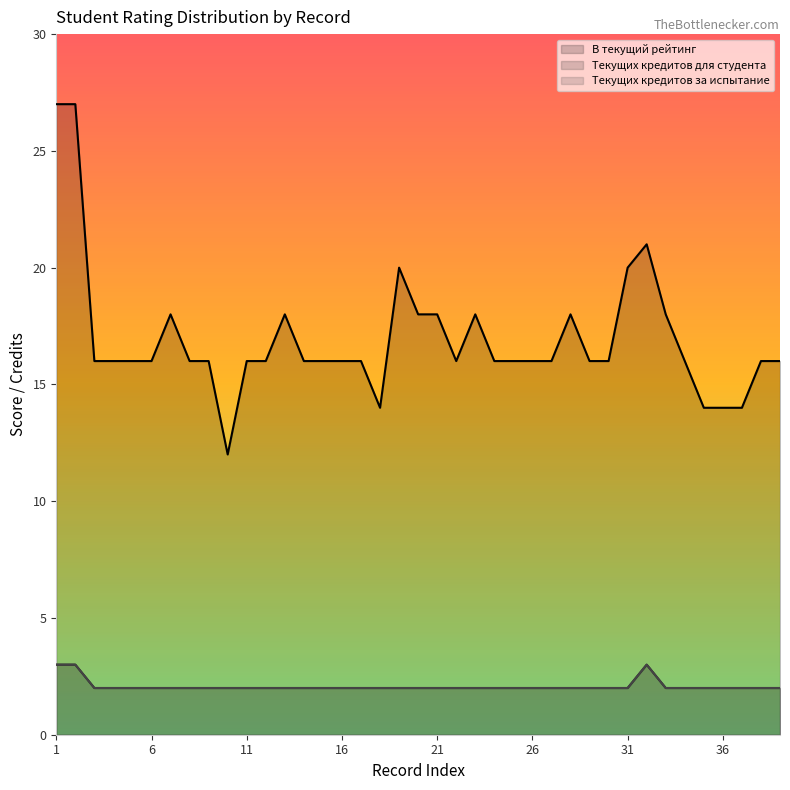

What value does the Текущих кредитов за испытание series have at 9?

2